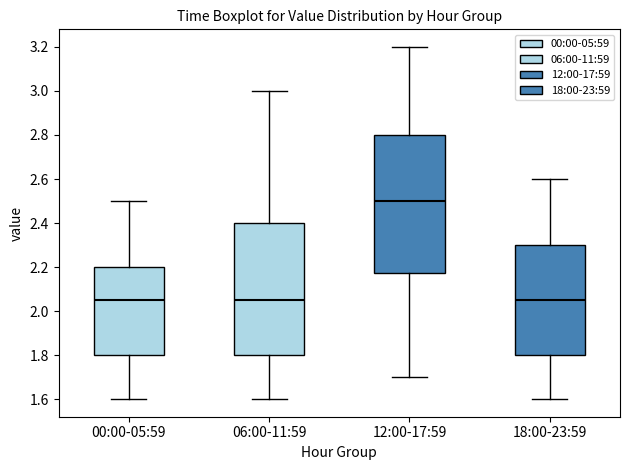

Which box is the tallest, from its lower edge to its upper edge?

12:00-17:59